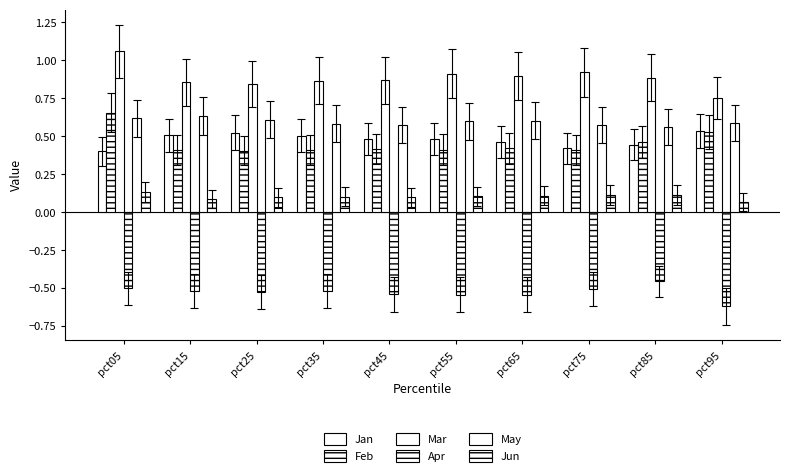

List the labels in order of Jun value, smallest first.

pct95, pct15, pct45, pct25, pct35, pct55, pct65, pct75, pct85, pct05